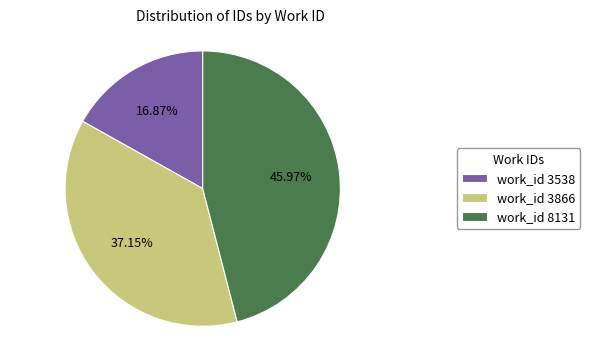

What is the ratio of the value at work_id 3538 to the value at work_id 8131?

0.4